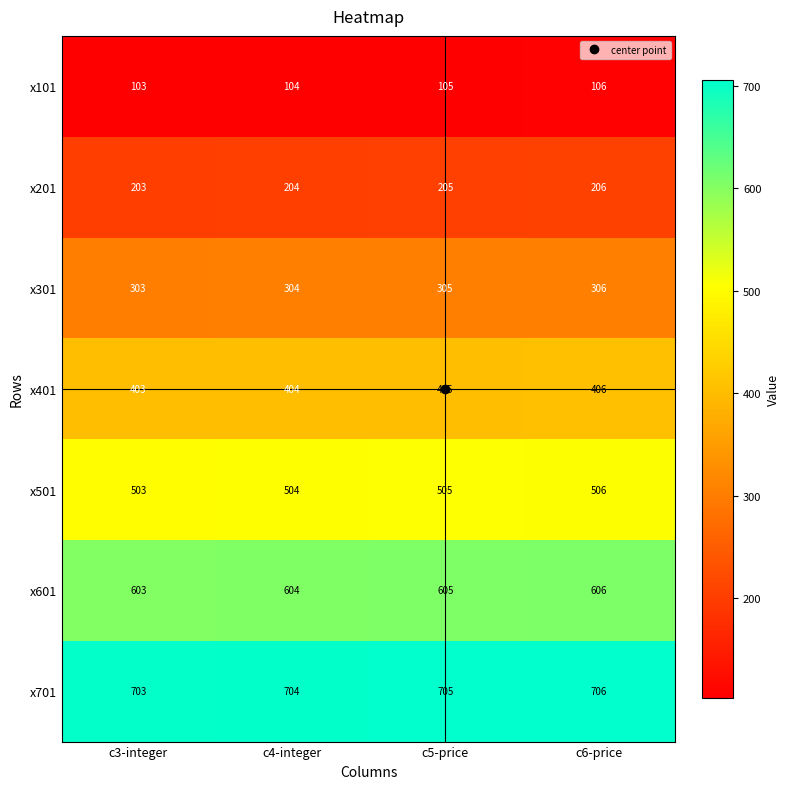

Count the x701 values in the range 704 to 706.

3